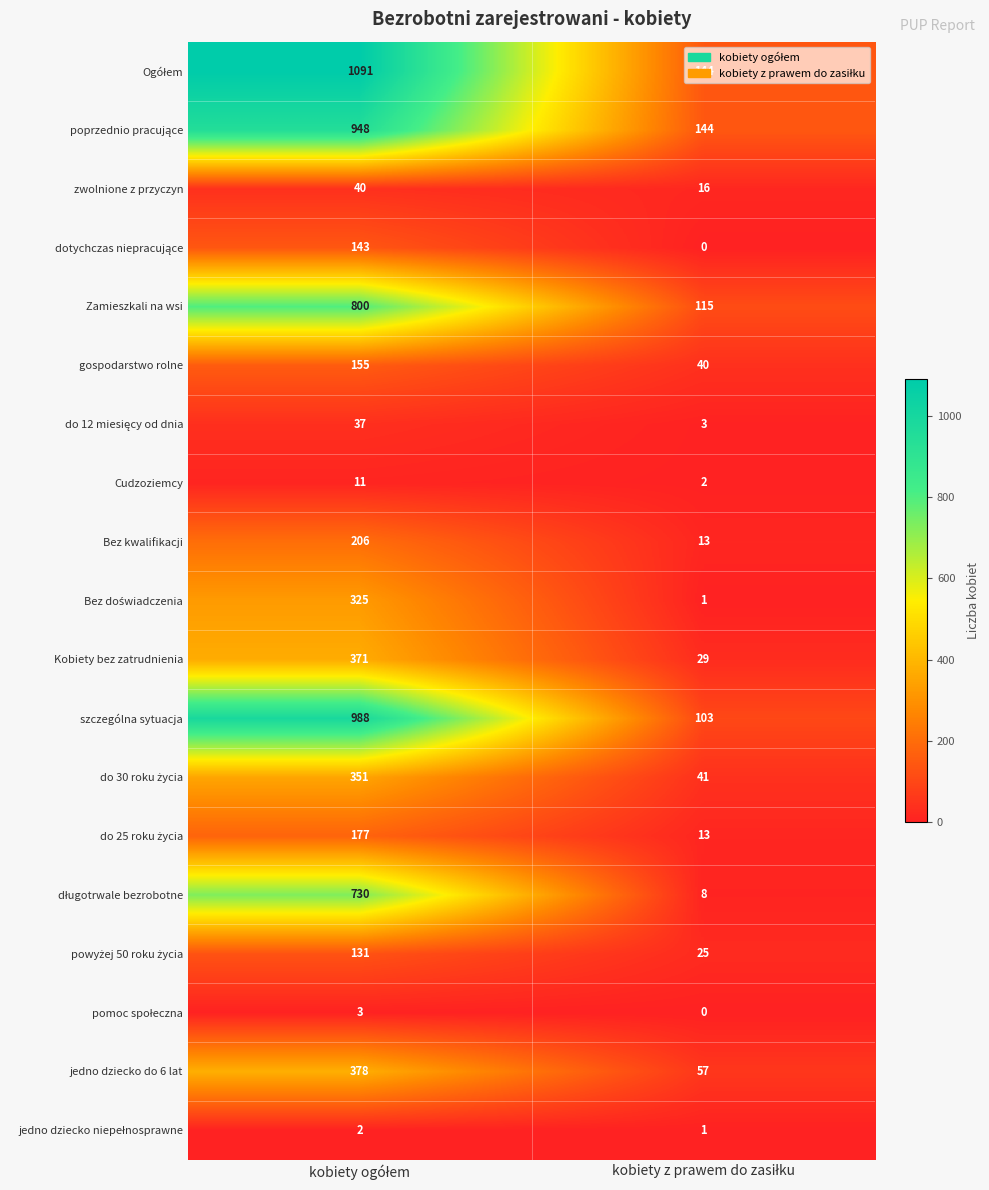

What is the greatest value displayed?

1091